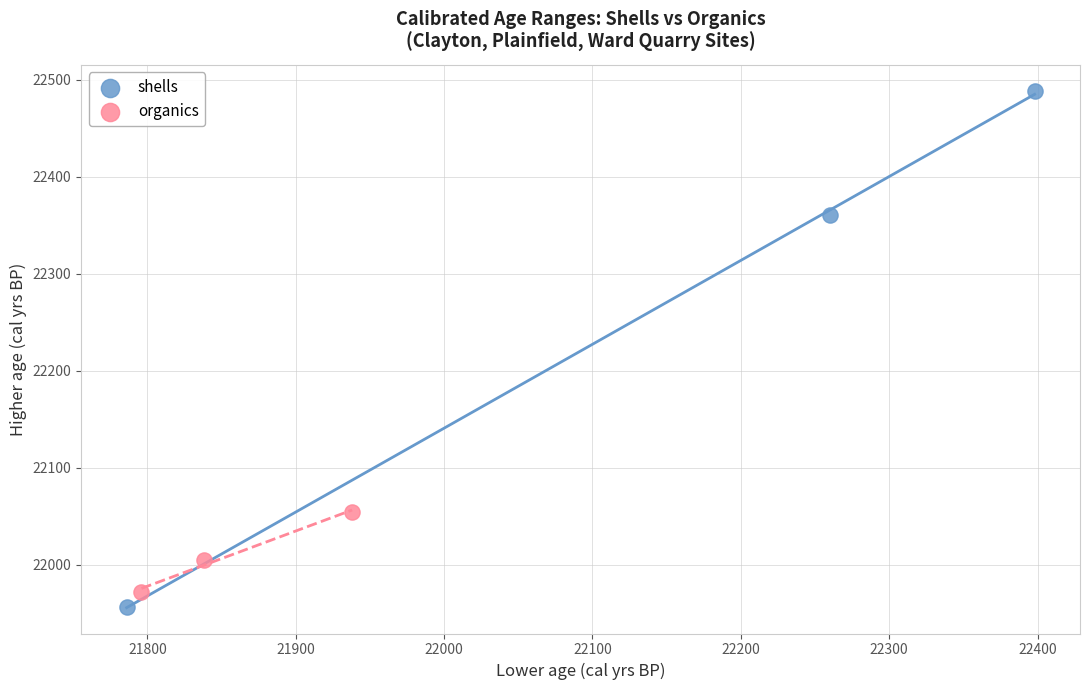

Which series contains the highest Y value?

shells